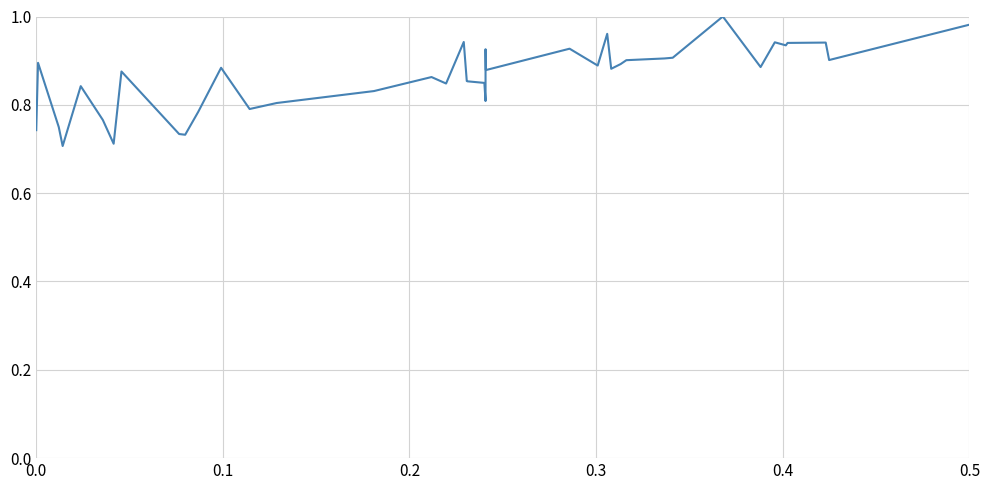

What is the maximum value shown in the chart?

1.0